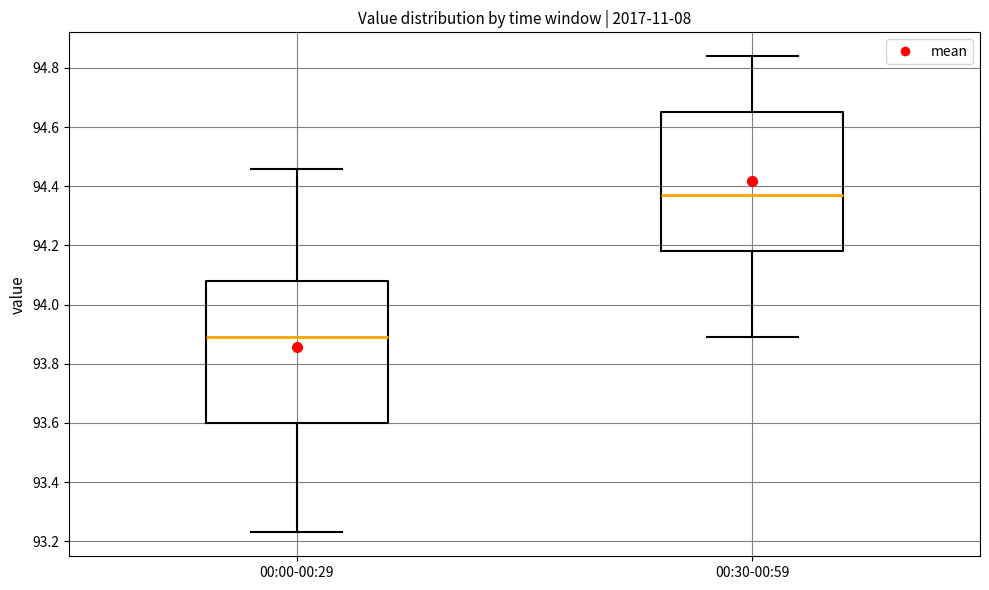

Reading left to right, transcribe this box plot: for each box, give where its median line is, the range the box spans, and where its two whiskers end, as read against the y-axis. The values are not printed on the chart, so give them approximately, as read against the axis.

00:00-00:29: median 93.90, box 93.60 to 94.08, whiskers 93.24 to 94.46
00:30-00:59: median 94.38, box 94.18 to 94.66, whiskers 93.90 to 94.84